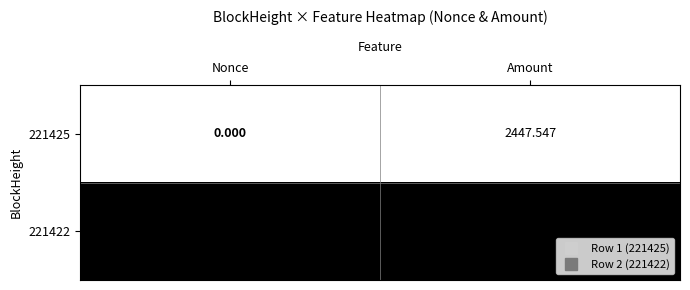

Rank the series at Amount from lowest to highest value.

221425, 221422